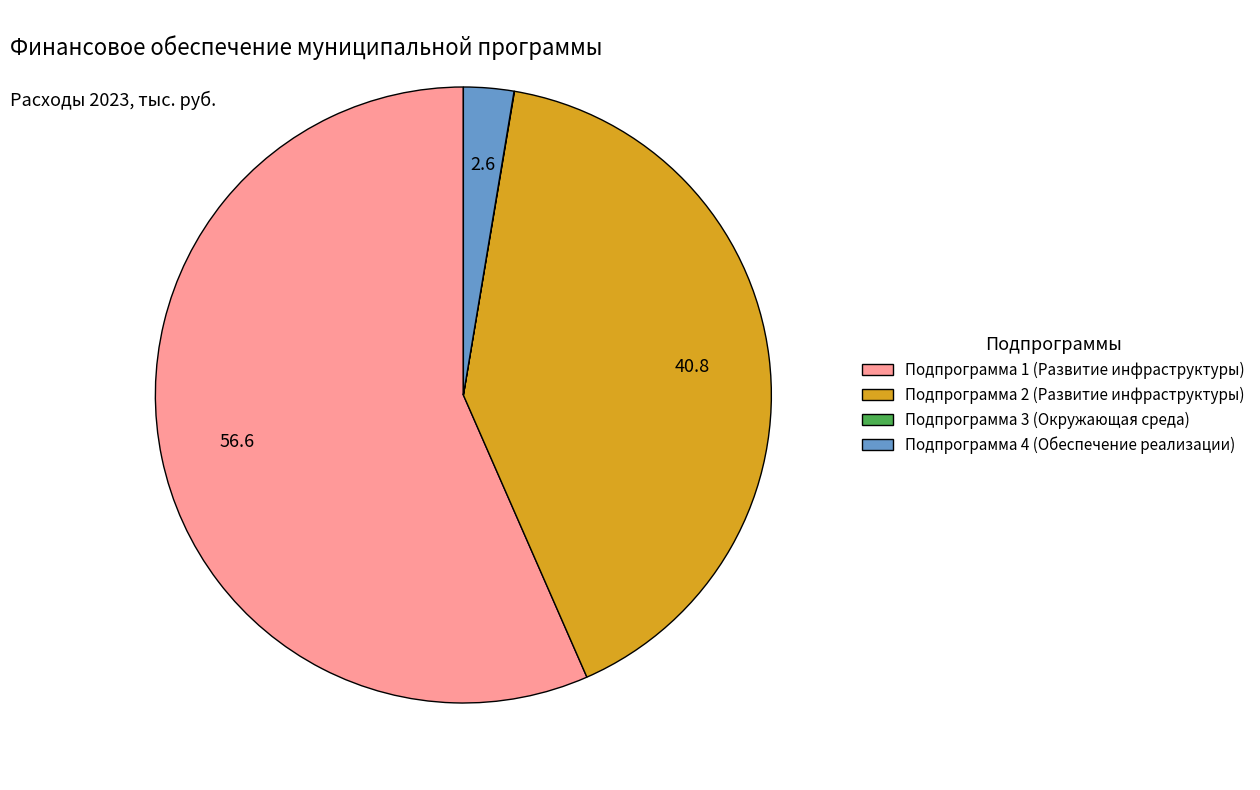

Which has a higher value, Подпрограмма 1 (Развитие инфраструктуры) or Подпрограмма 2 (Развитие инфраструктуры)?

Подпрограмма 1 (Развитие инфраструктуры)